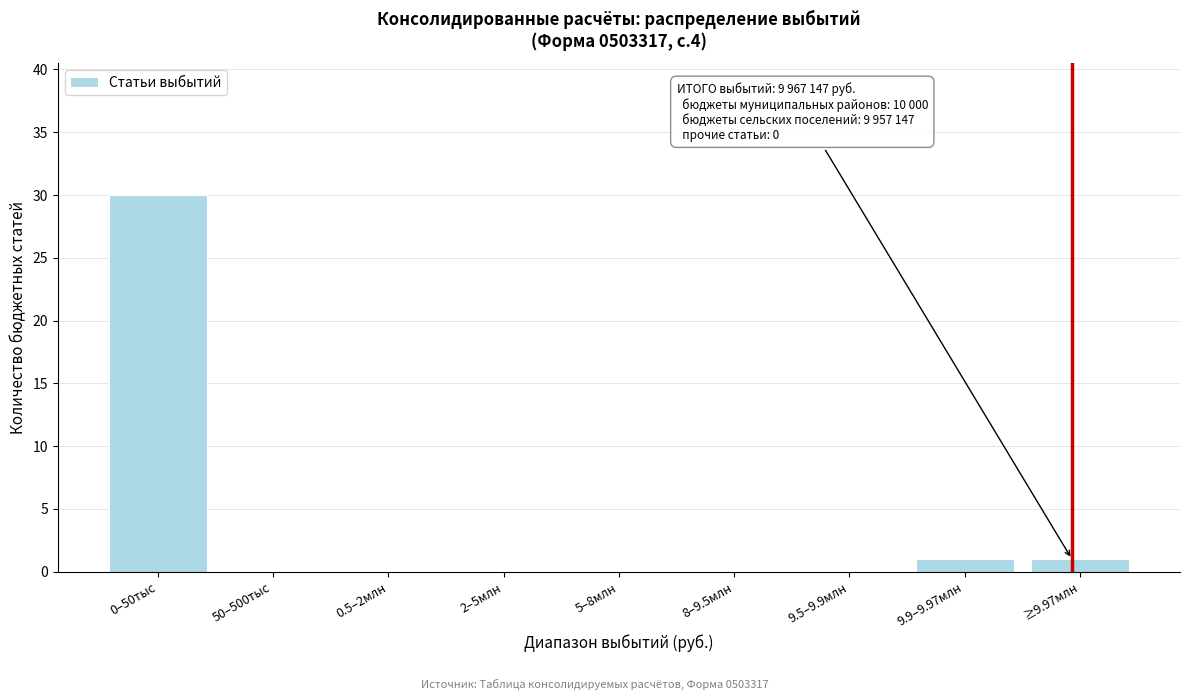

Reading right to left, transcribe all the data shown in this chart.

≥9.97млн=1	9.9–9.97млн=1	9.5–9.9млн=0	8–9.5млн=0	5–8млн=0	2–5млн=0	0.5–2млн=0	50–500тыс=0	0–50тыс=30